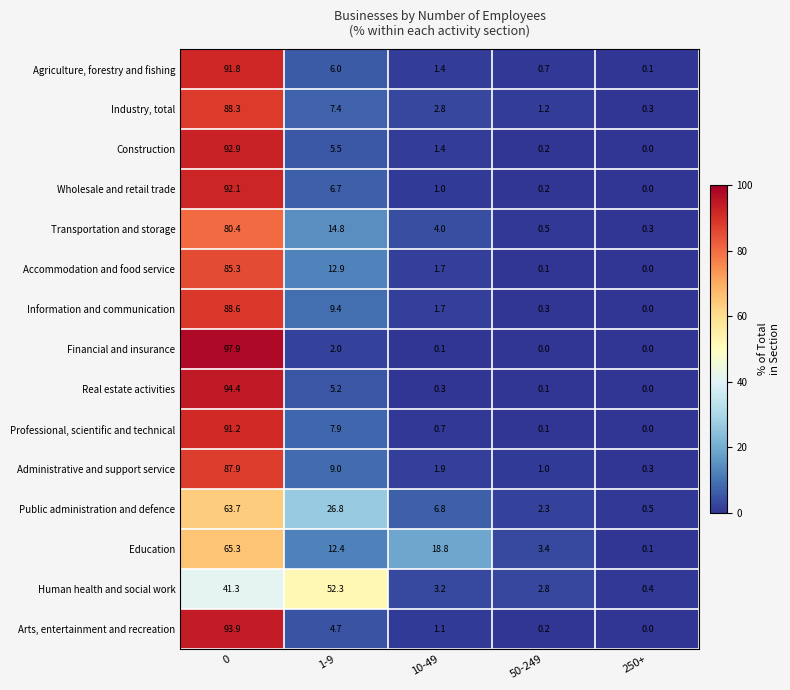

What is the difference between the Construction values at 10-49 and 250+?

1.4